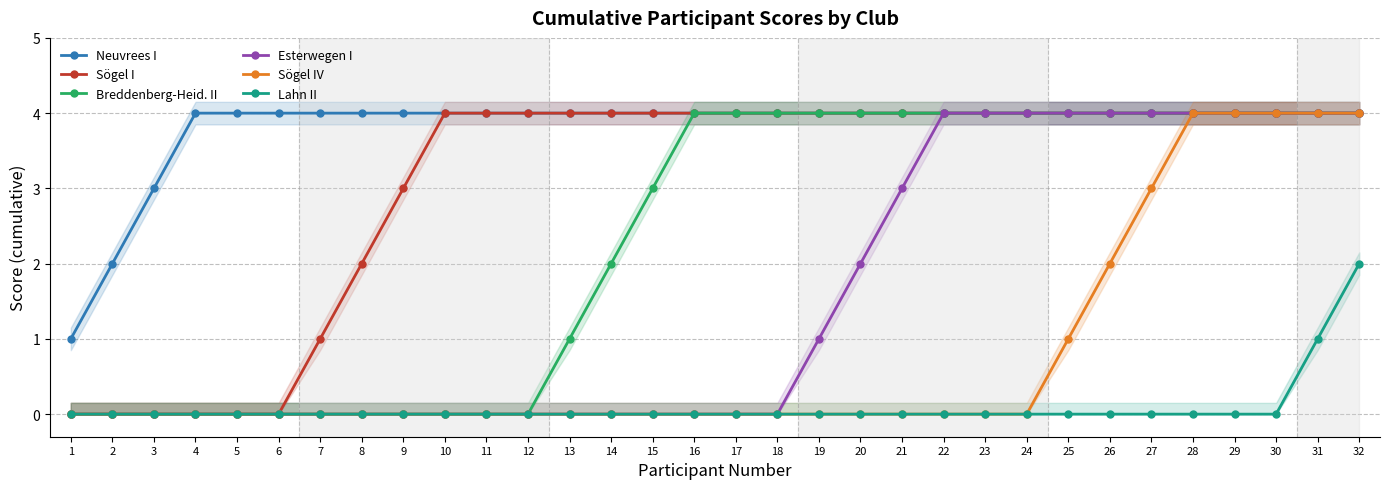

Which series has the widest spread of values?

Sögel I